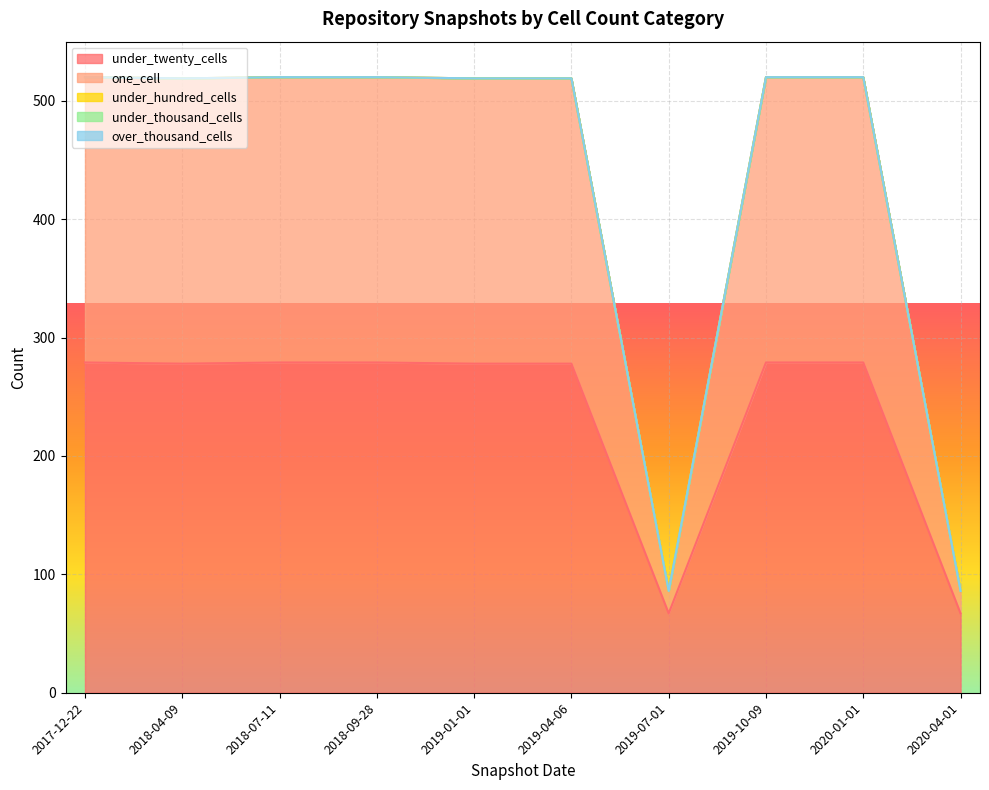

True or false: under_twenty_cells and one_cell cross at least once.

False